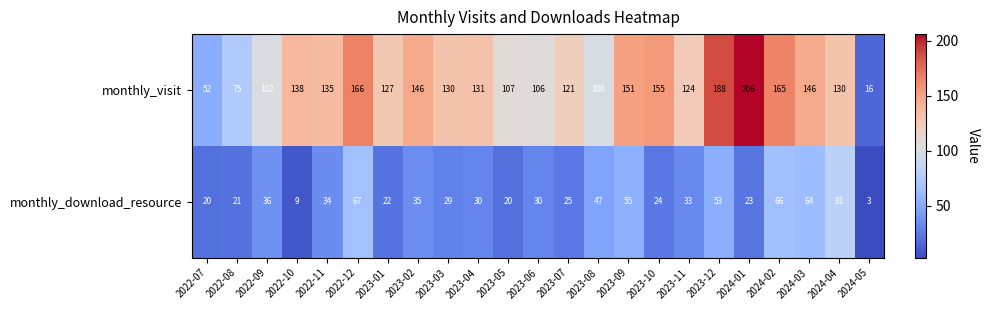

Rank the series by their average value, from lowest to highest.

monthly_download_resource, monthly_visit